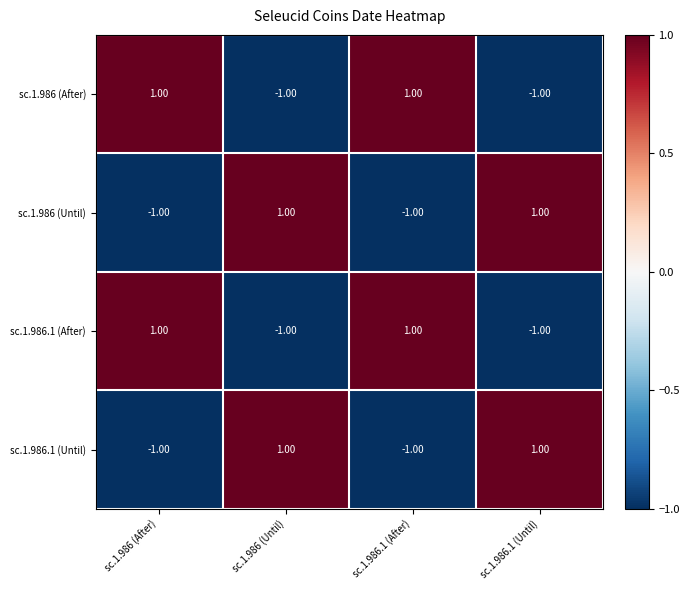

At how many categories does at least one series exceed 0?

4